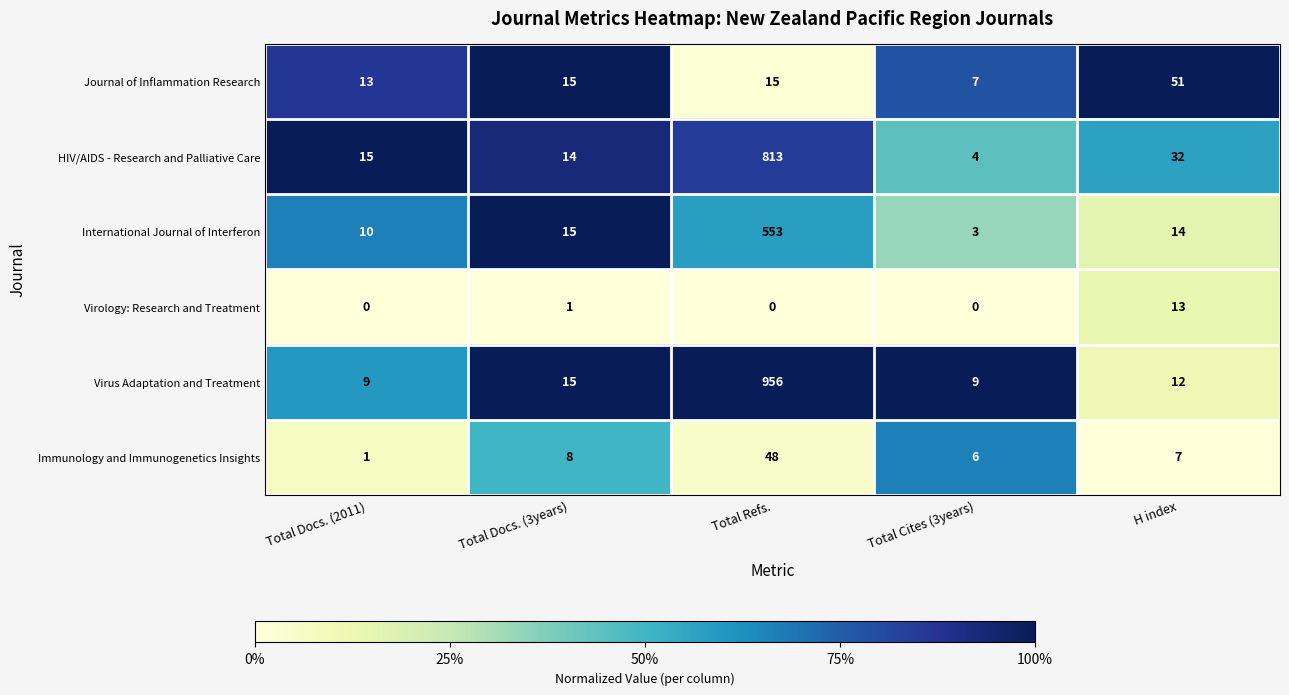

At which label does Virus Adaptation and Treatment first exceed 12?

Total Docs. (3years)